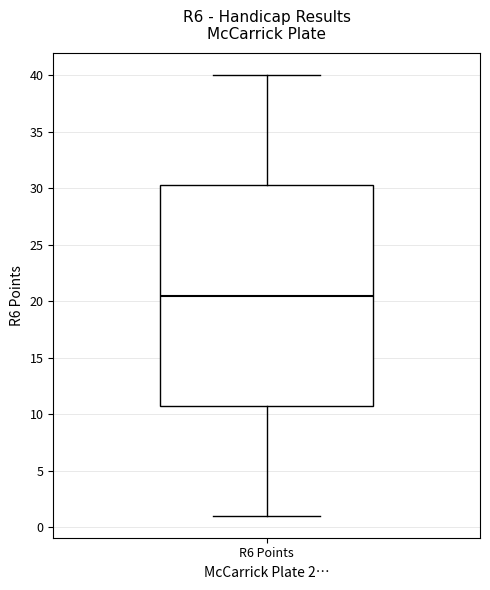

Where is the upper edge of the box for R6 Points on the y-axis? The values are not printed on the chart, so give them approximately, as read against the axis.

30.5